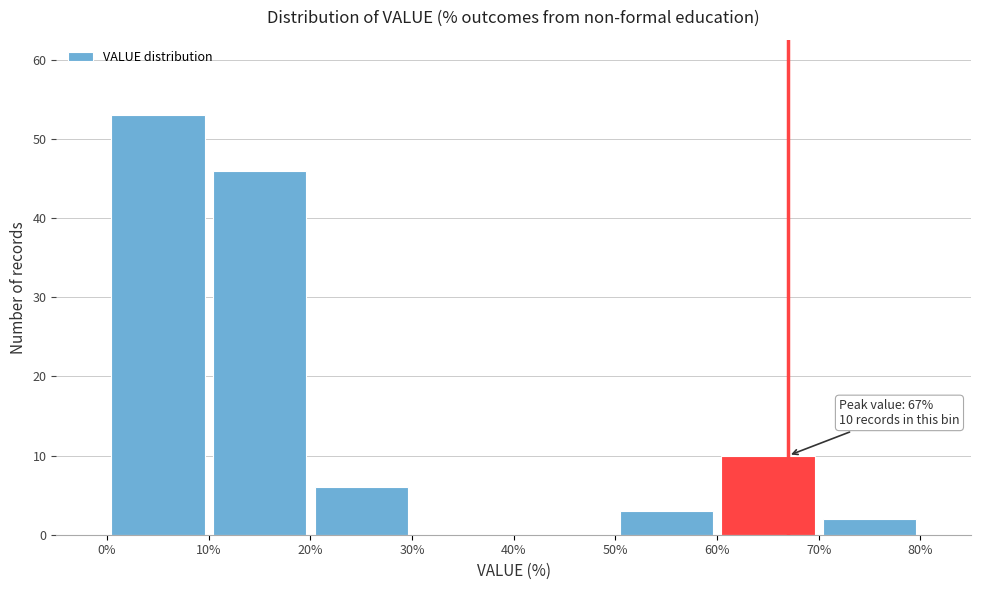

Over which range of the x-axis is the bar tallest?

0% to 10%